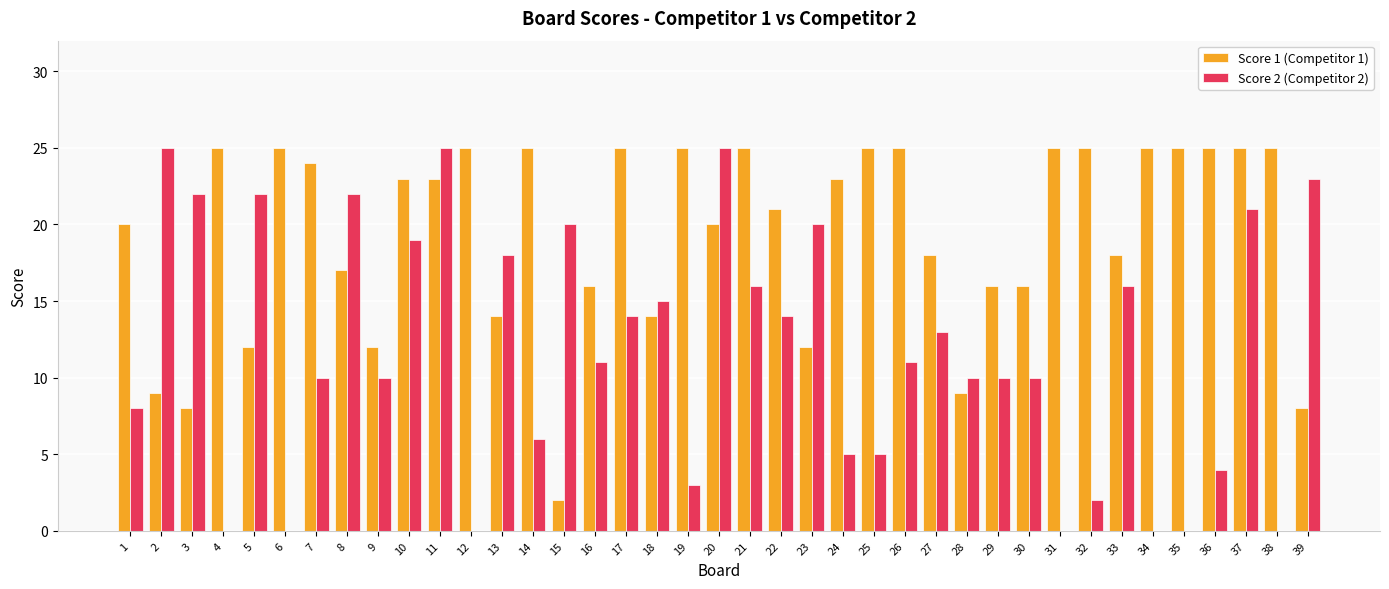

What is the difference between the Score 2 (Competitor 2) values at 27 and 8?

9